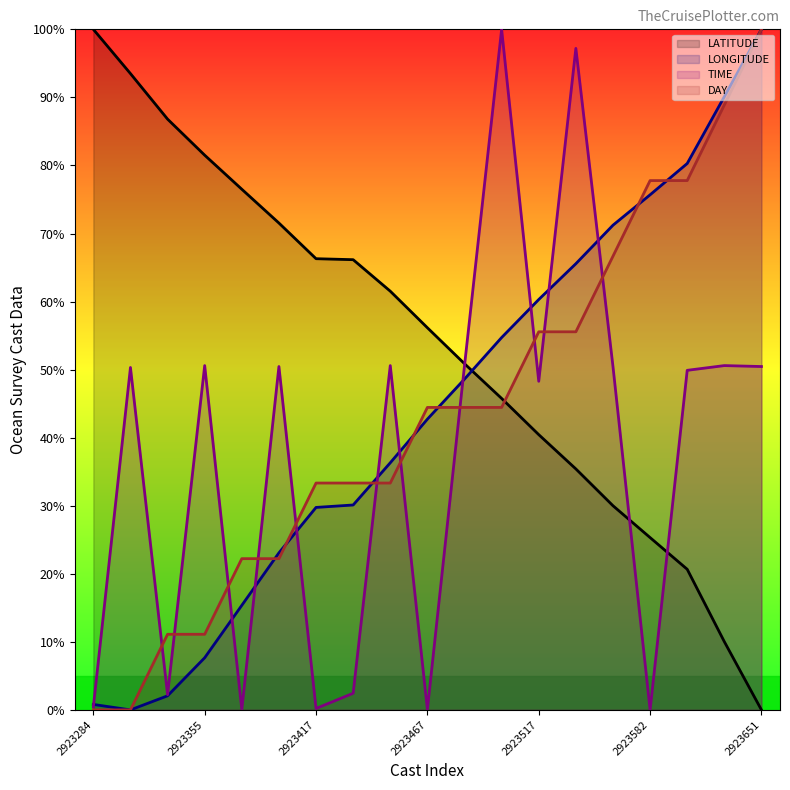

What is the approximate value of TIME at 2923415?

2.4